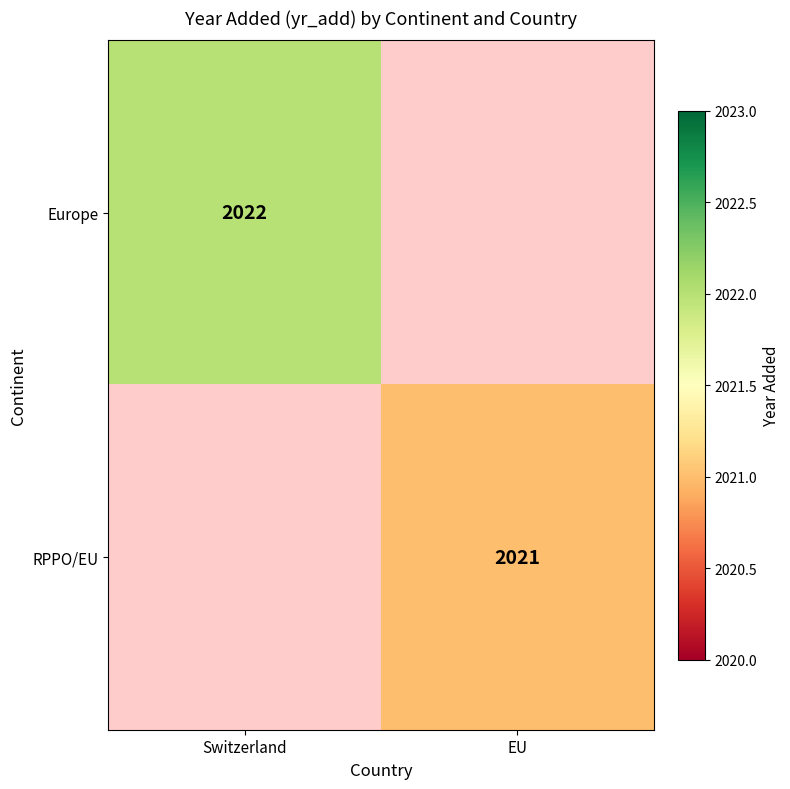

True or false: RPPO/EU has a value of 2021 at EU.

True